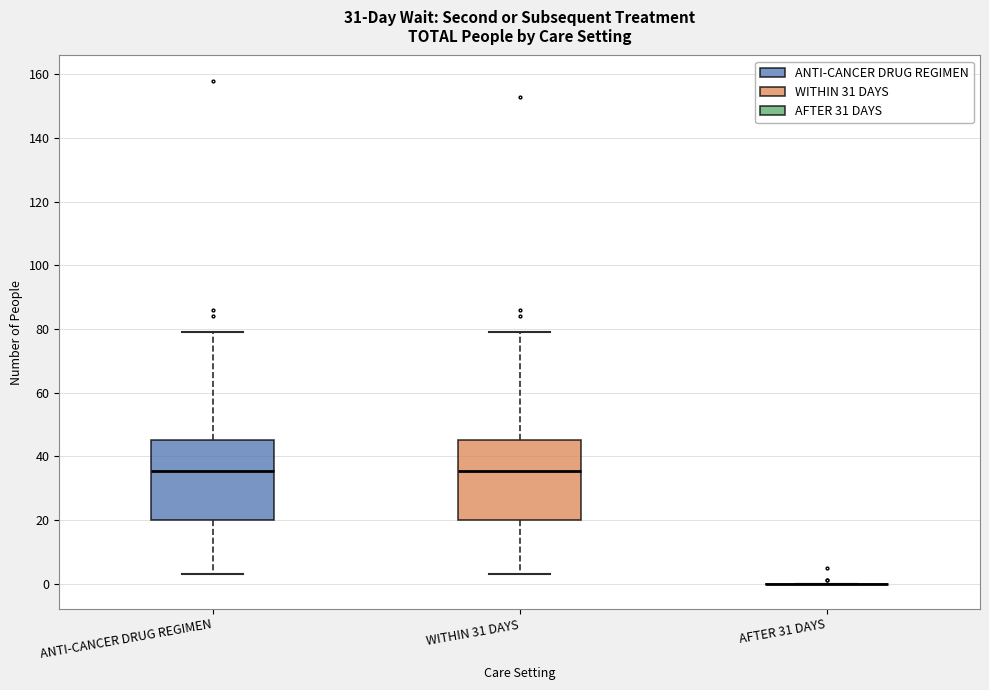

Reading left to right, transcribe this box plot: for each box, give where its median line is, the range the box spans, and where its two whiskers end, as read against the y-axis. The values are not printed on the chart, so give them approximately, as read against the axis.

ANTI-CANCER DRUG REGIMEN: median 36, box 20 to 46, whiskers 4 to 80
WITHIN 31 DAYS: median 36, box 20 to 46, whiskers 4 to 80
AFTER 31 DAYS: box collapsed to a line at 0, whiskers 0 to 0